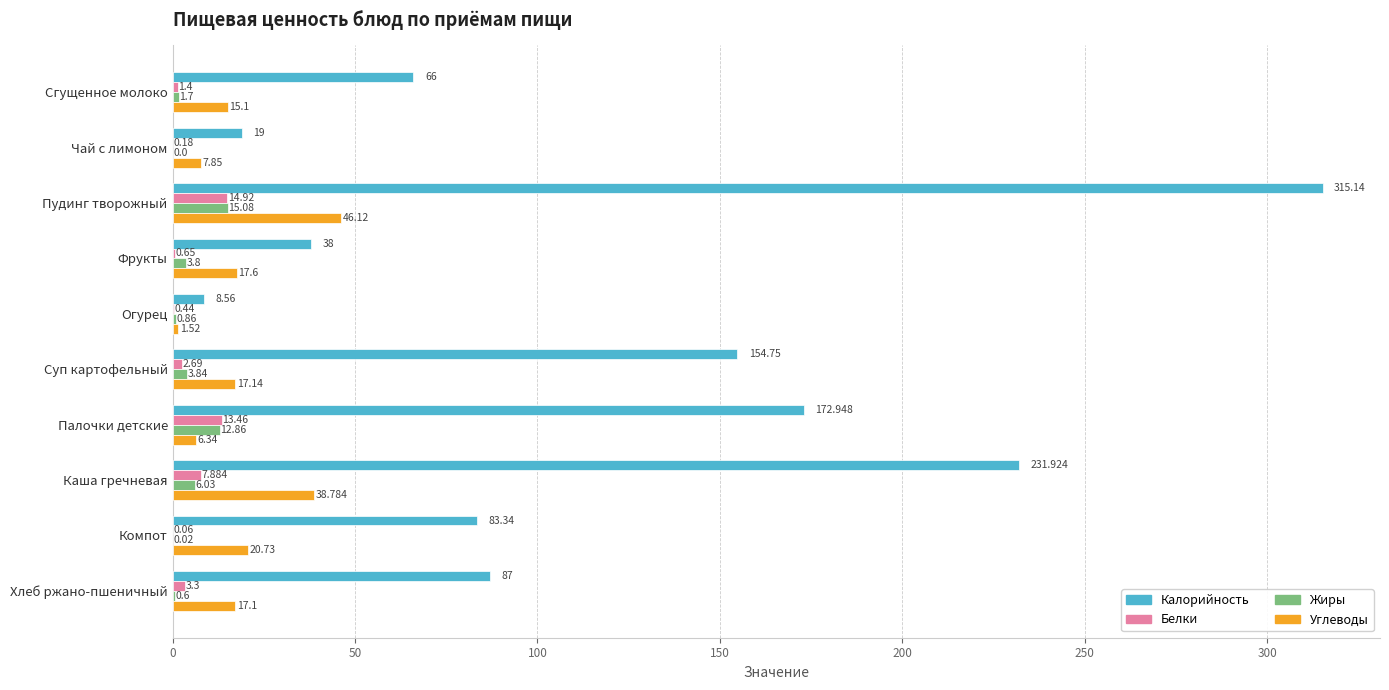

Between Чай с лимоном and Фрукты, which series saw the biggest shift?

Калорийность